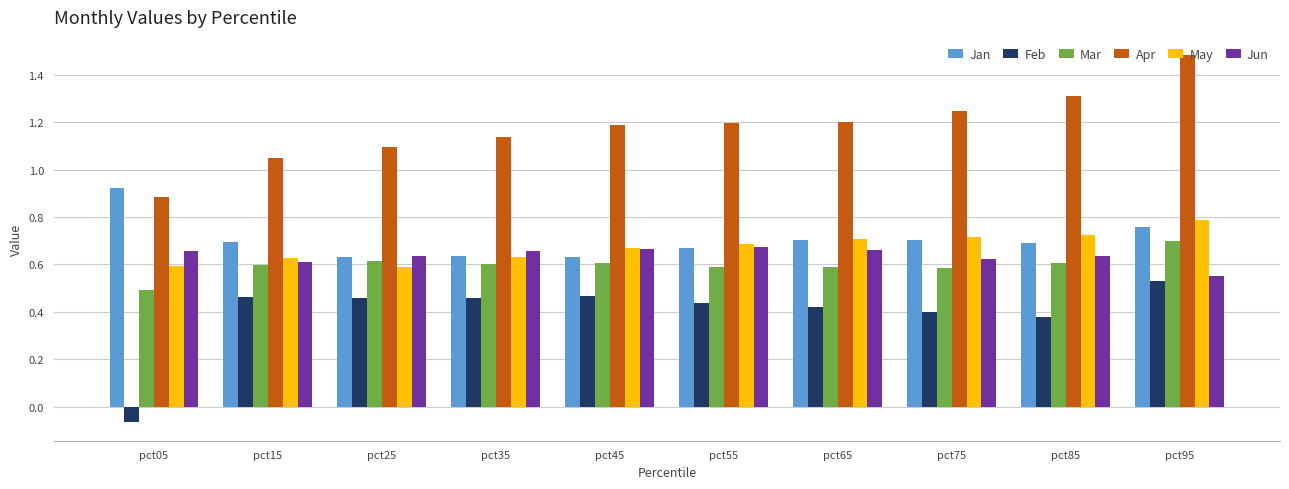

Which series has the largest range (max minus min)?

Apr